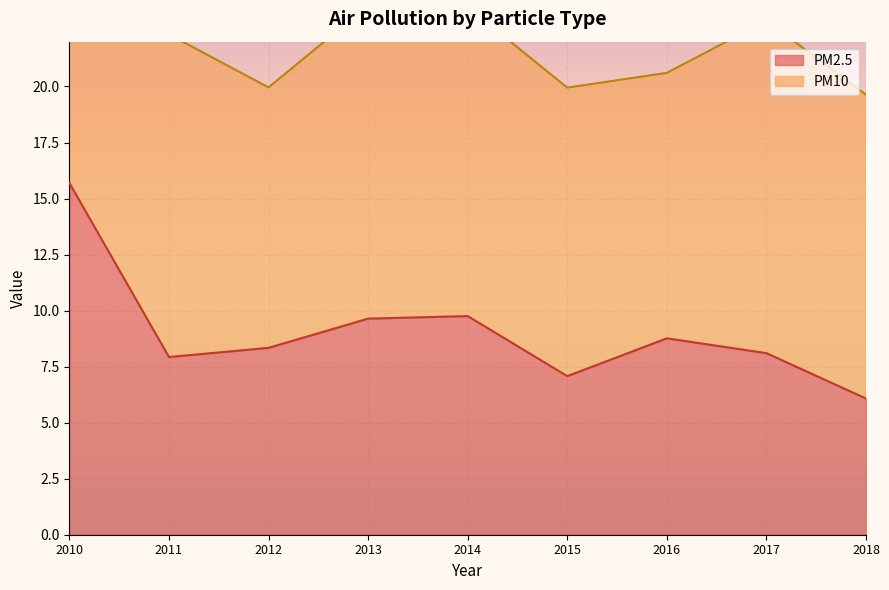

The value of PM2.5 at 2010 is 7.0. True or false?

False